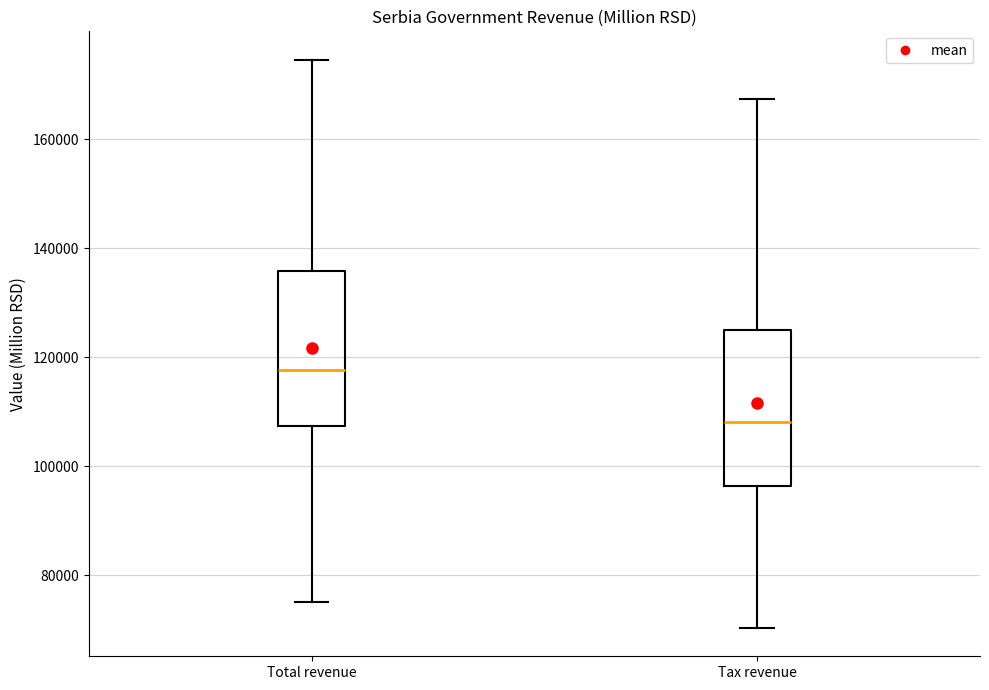

Reading left to right, transcribe this box plot: for each box, give where its median line is, the range the box spans, and where its two whiskers end, as read against the y-axis. The values are not printed on the chart, so give them approximately, as read against the axis.

Total revenue: median 118000, box 108000 to 136000, whiskers 76000 to 174000
Tax revenue: median 108000, box 96000 to 126000, whiskers 70000 to 168000